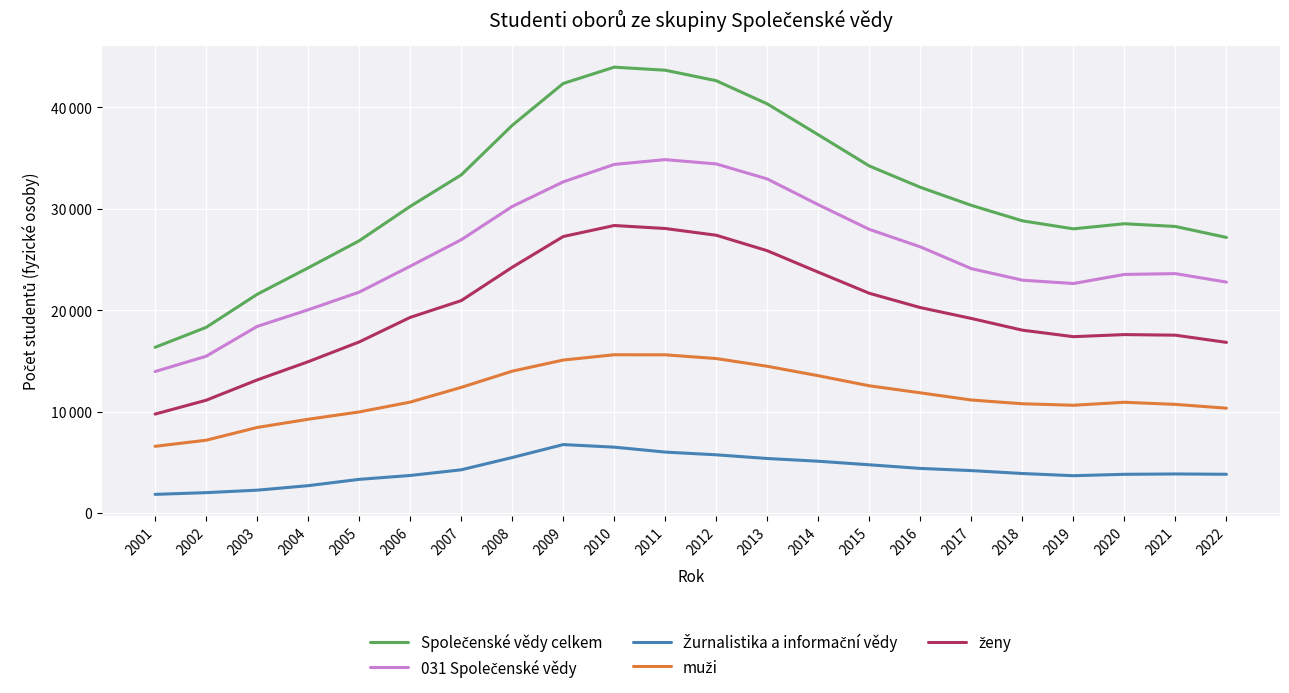

True or false: Společenské vědy celkem and 031 Společenské vědy intersect in this chart.

False